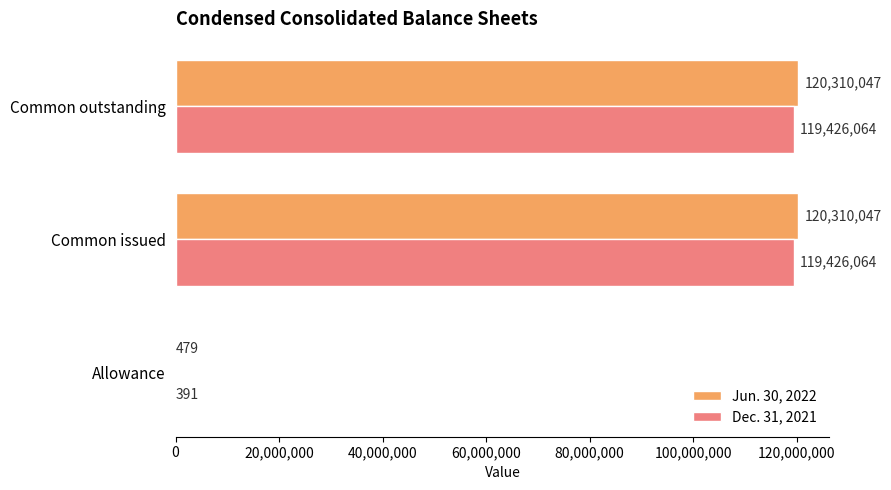

What is the greatest value displayed?

120310047